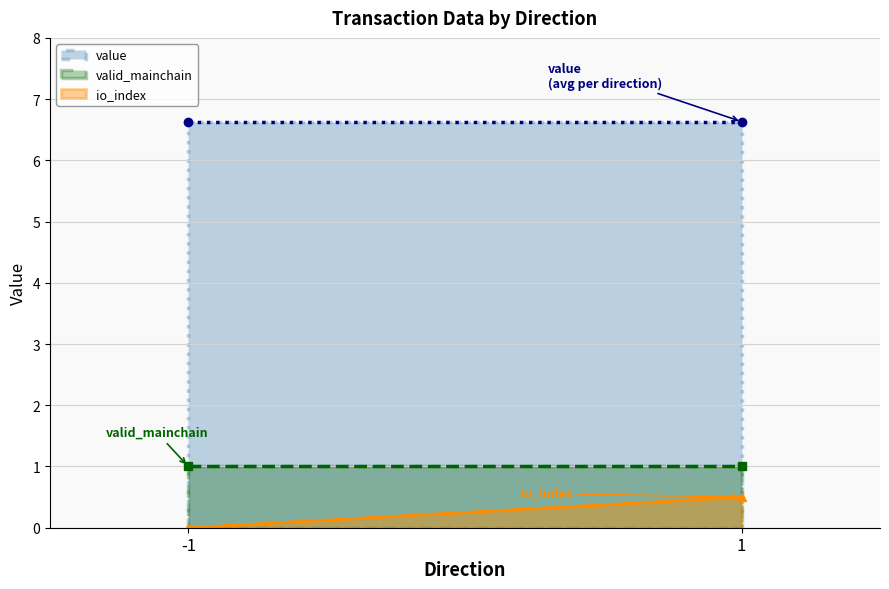

True or false: io_index and value intersect in this chart.

False